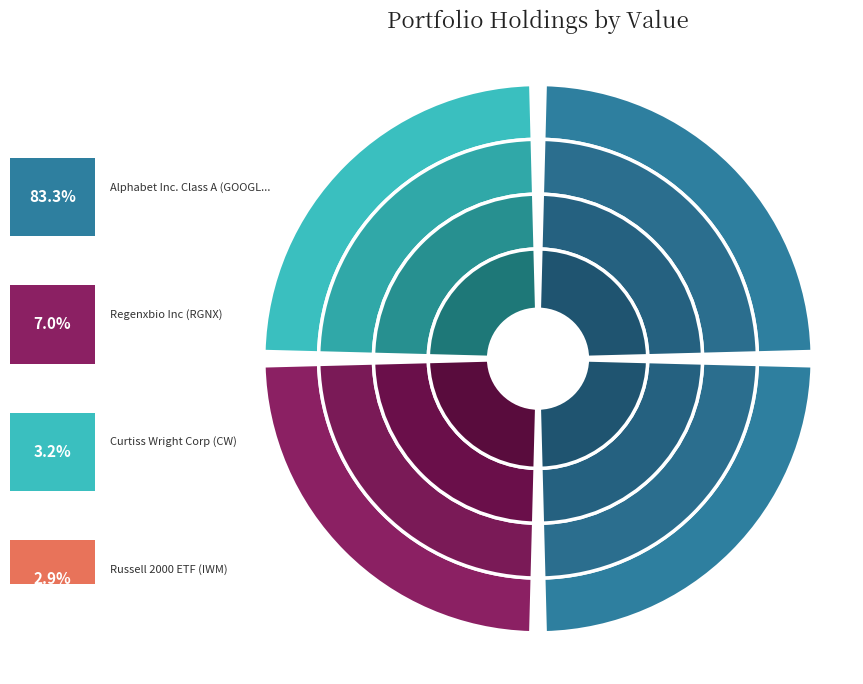

Which has a higher value, Alphabet Inc. Class A (GOOGL) or Doubleline Opportunistic (DBL)?

Alphabet Inc. Class A (GOOGL)